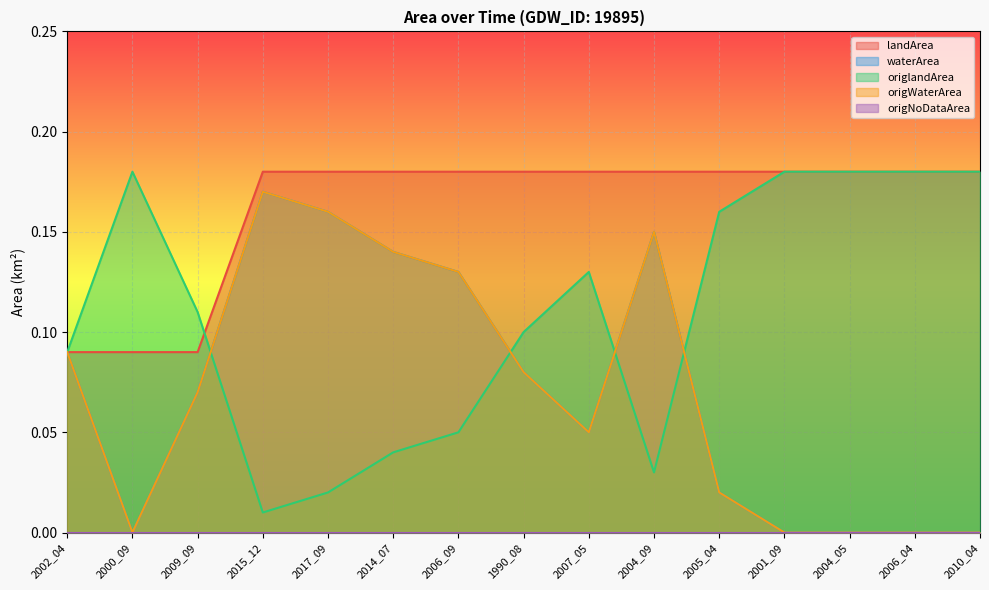

True or false: origWaterArea and waterArea intersect in this chart.

False